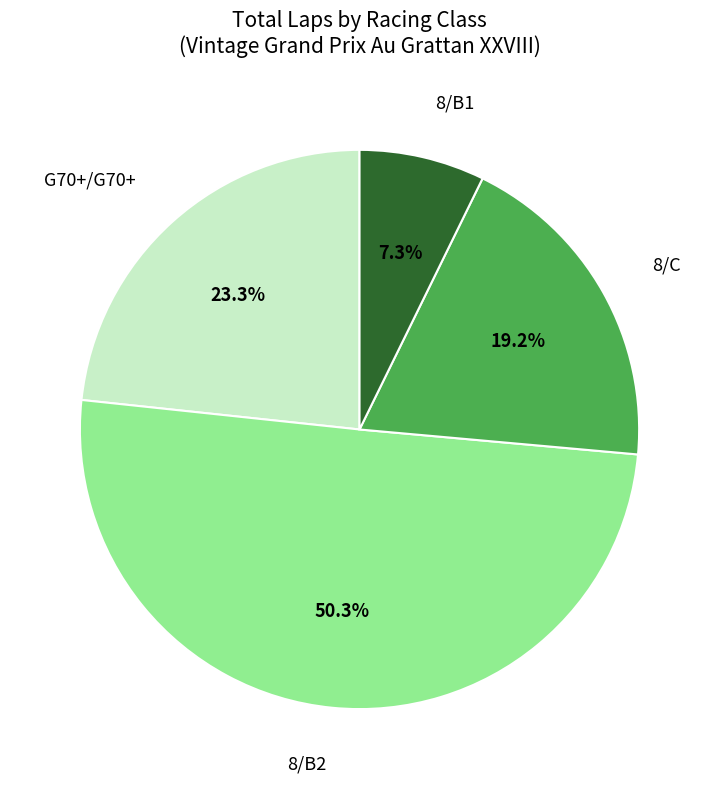

What percentage is the 8/C slice, to the nearest percent?

19%